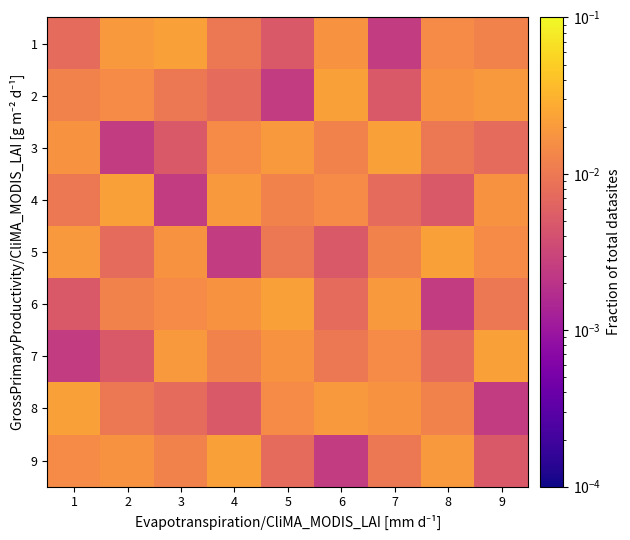

Is it true that 8 equals 0.0 at 4?

False